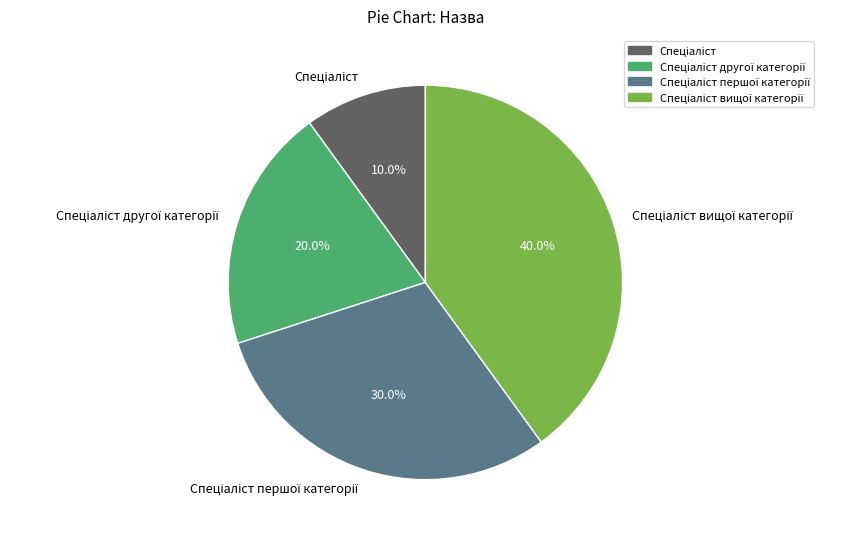

Is there any slice that represents more than half of the pie?

No